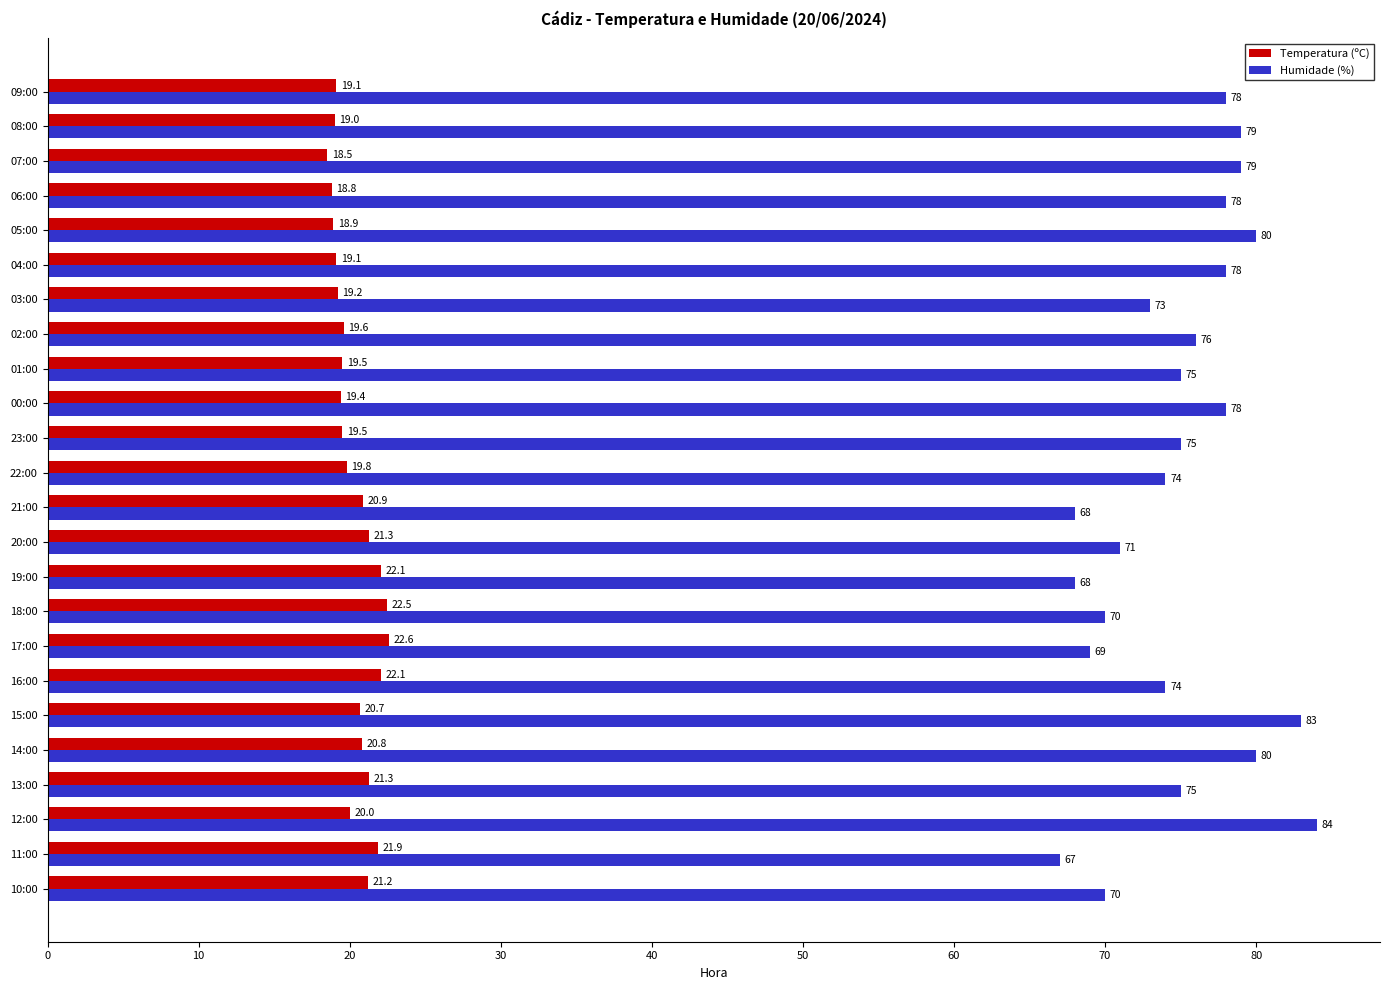

What is the approximate value of Temperatura (ºC) at 23:00?

19.5